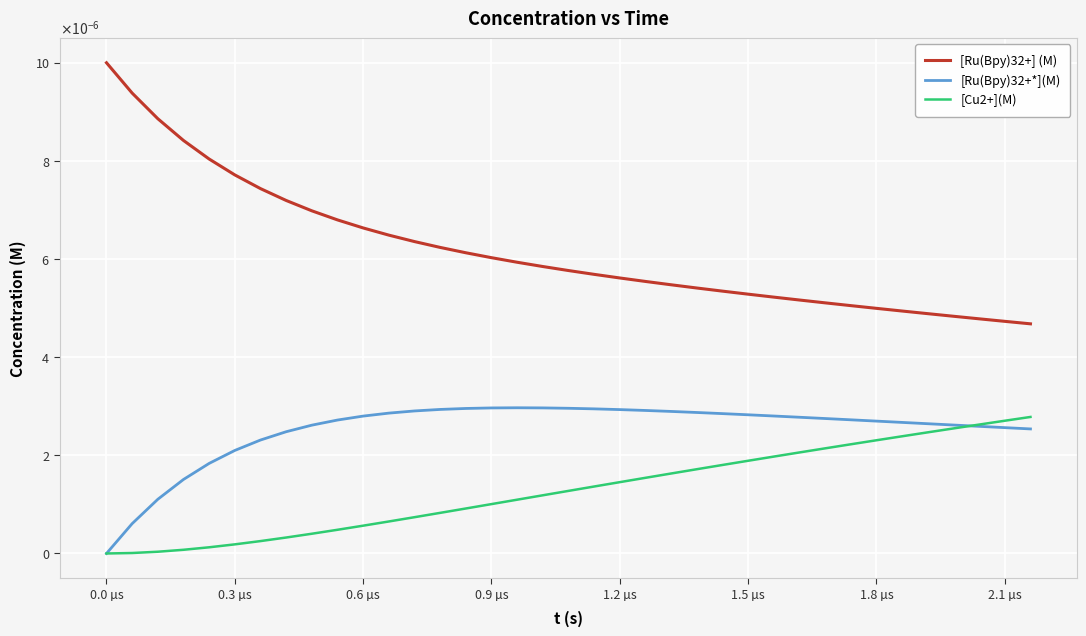

True or false: [Ru(Bpy)32+] (M) and [Ru(Bpy)32+*](M) cross at least once.

False